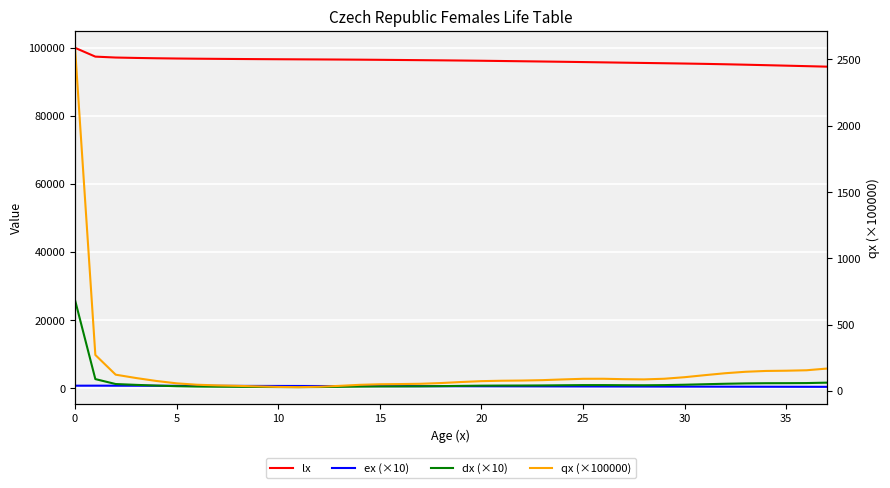

Rank the series by their maximum value, from highest to lowest.

lx, dx (×10), qx (×100000), ex (×10)